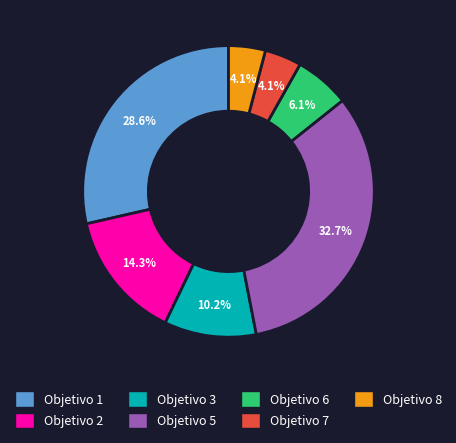

Is there a majority slice in this chart?

No